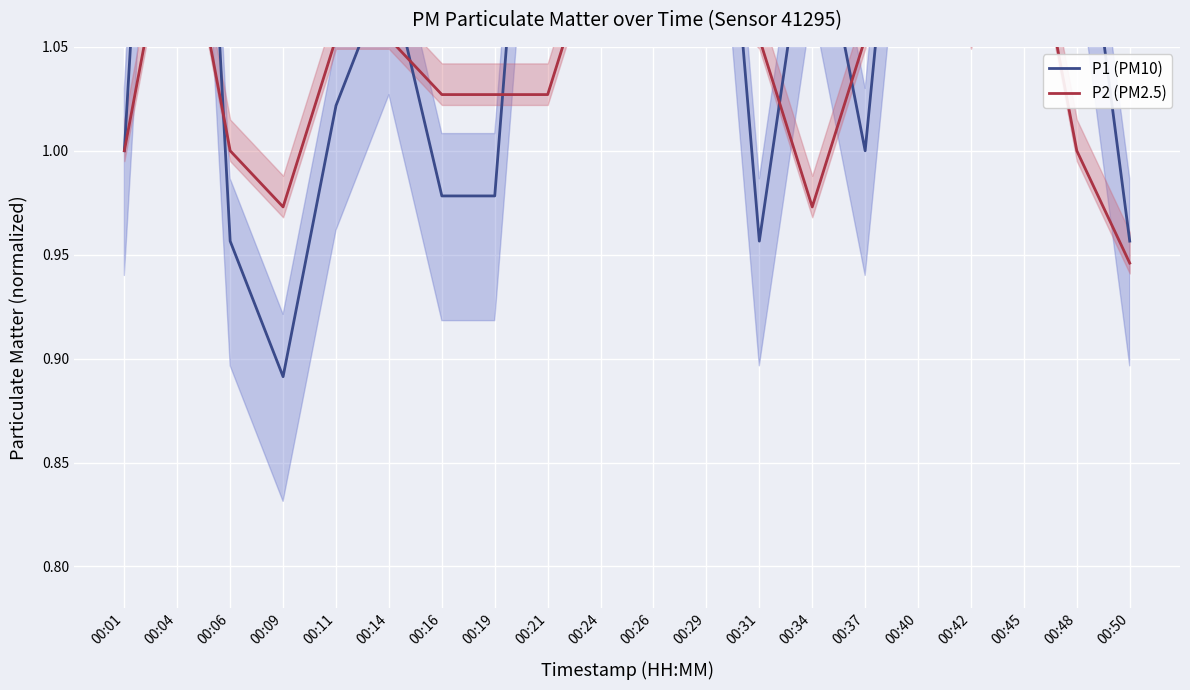

At which label does P2 (PM2.5) reach its minimum?

00:50